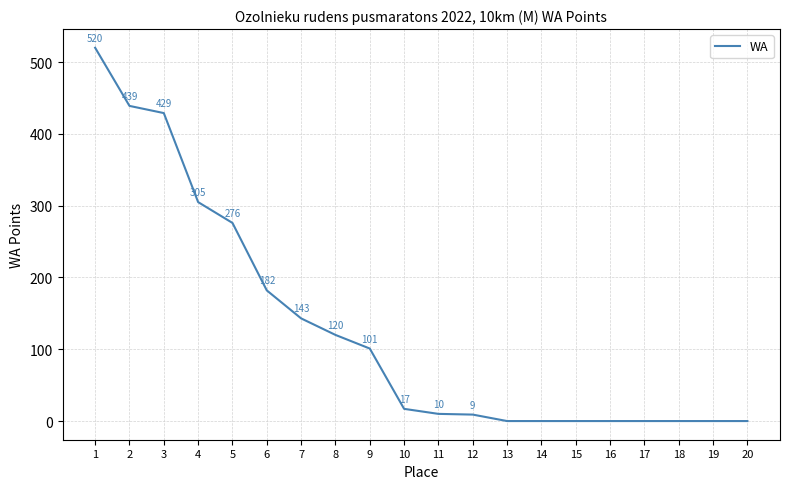

What is the difference between the second highest and second lowest values?

439